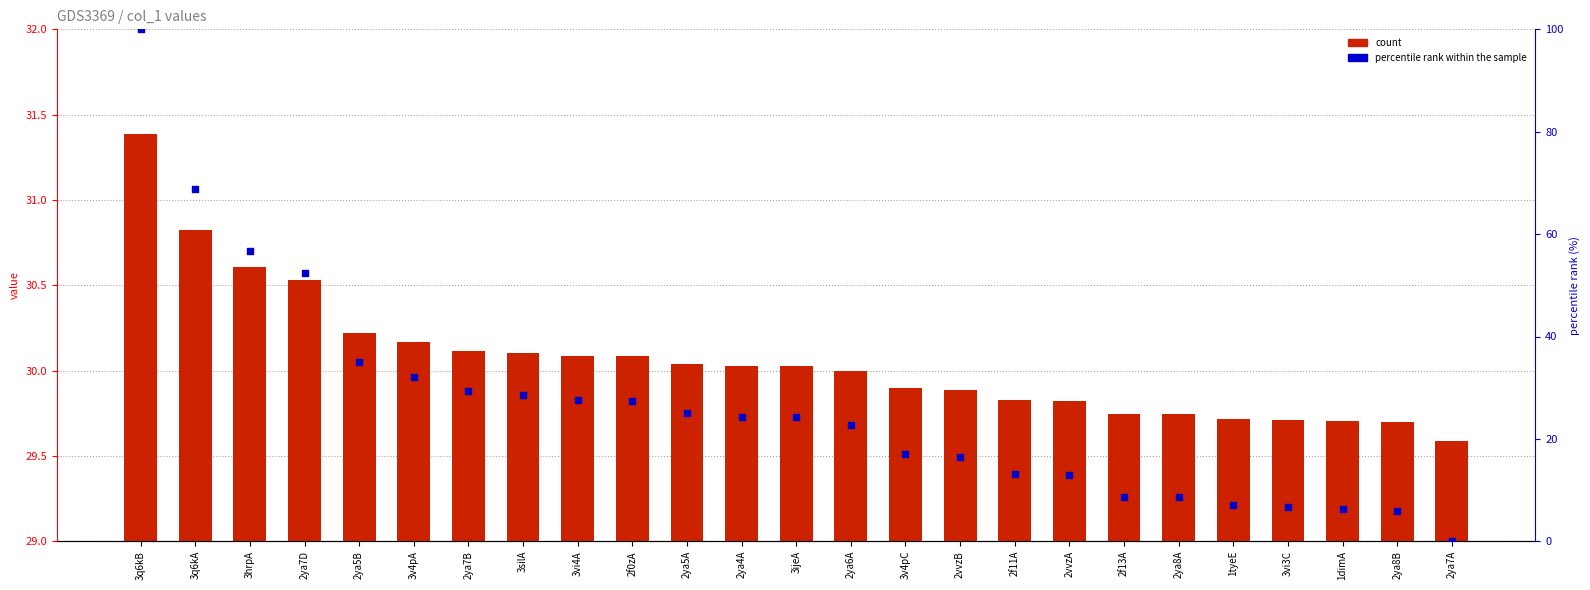

What is the total value across all series at 2ya8B?

35.7